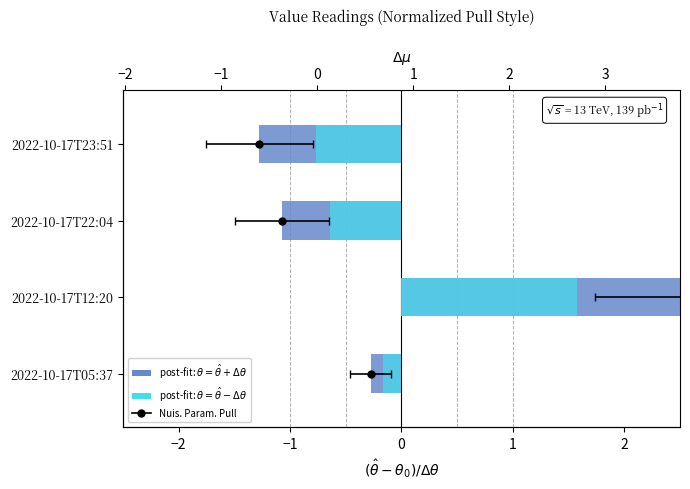

The value (post-fit, −Δ) series shows 2.6 at 2022-10-17T12:20. True or false?

False